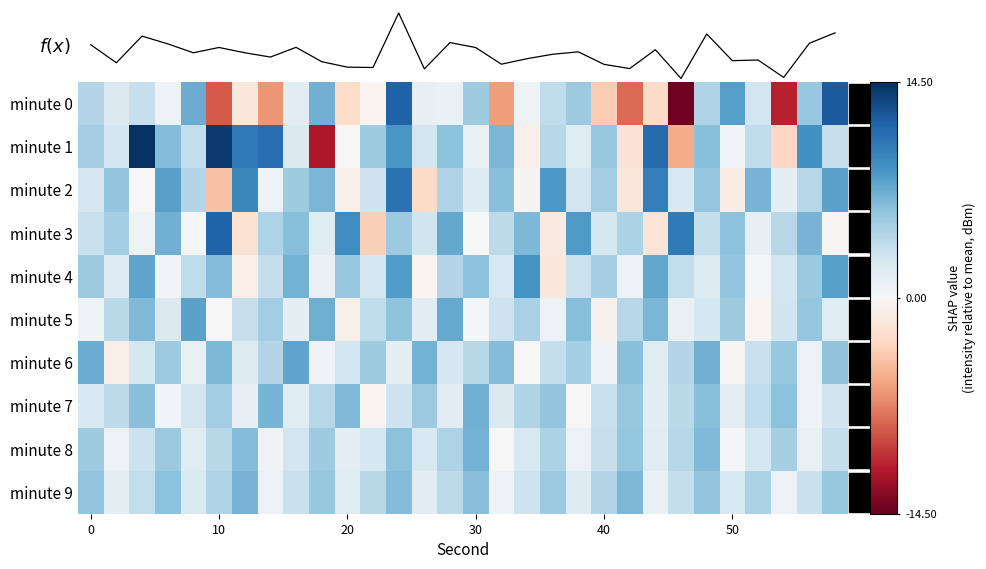

Which category has the lowest value in the minute 5 series?

20